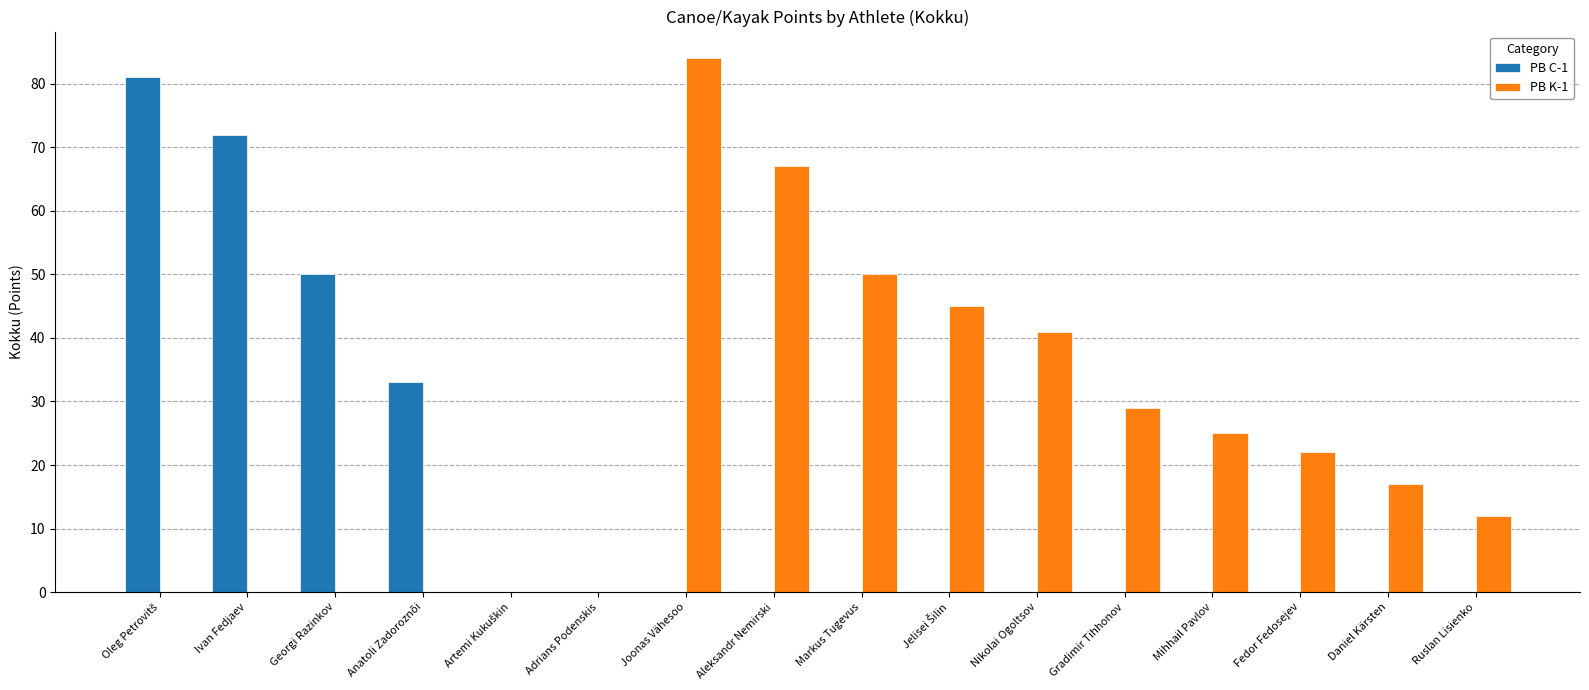

Are the bars horizontal?

No